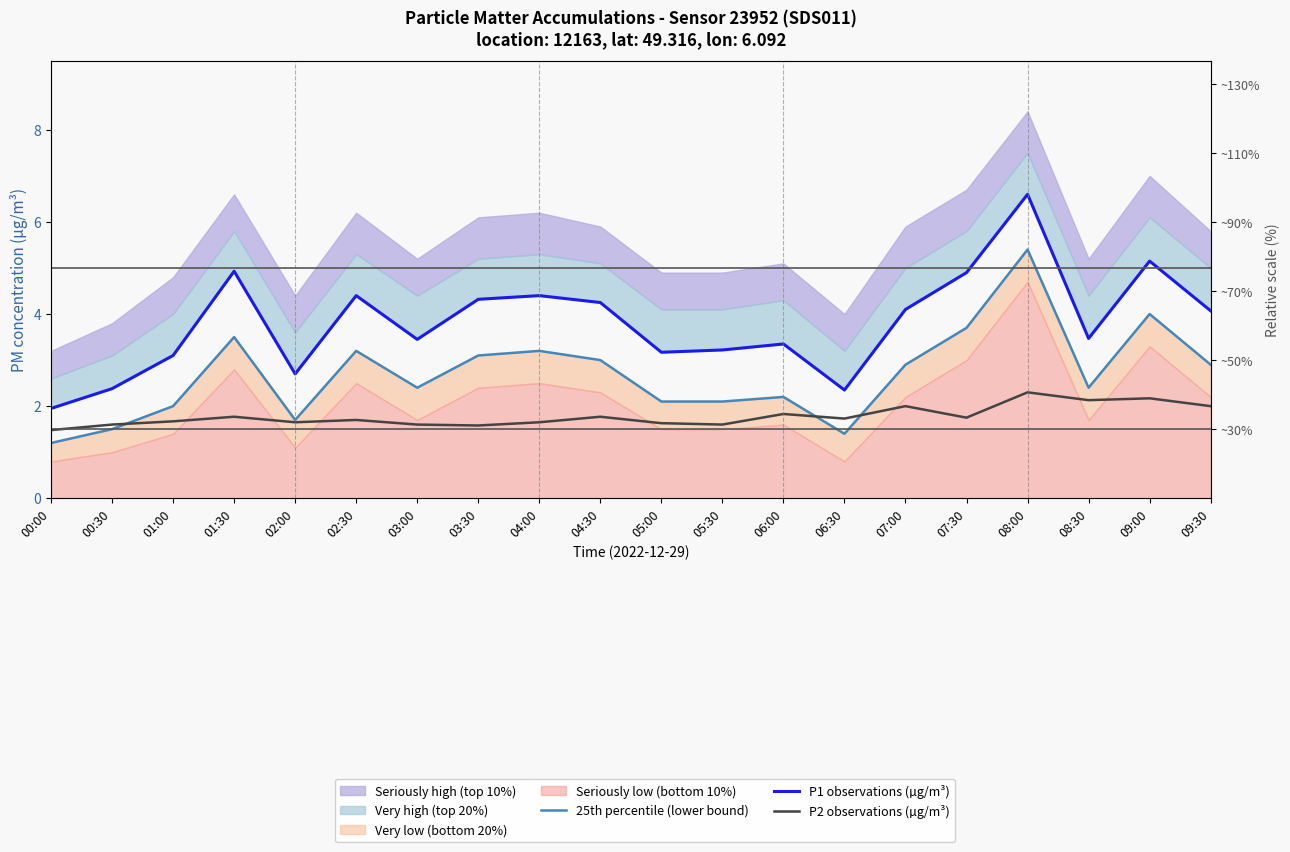

Which series has the widest spread of values?

P1 observations (µg/m³)